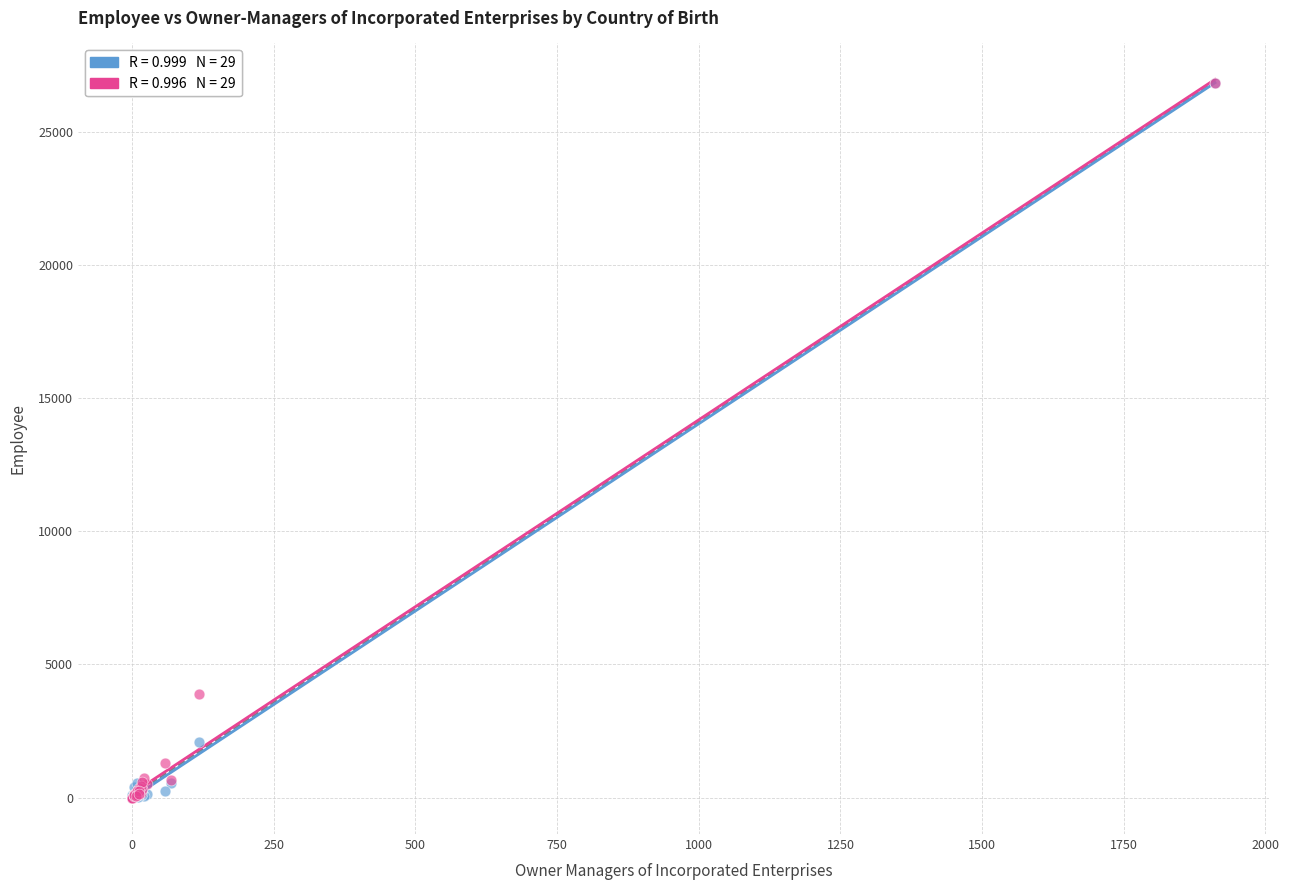

Across all series, what Y value is closest to 13419?

3900.2